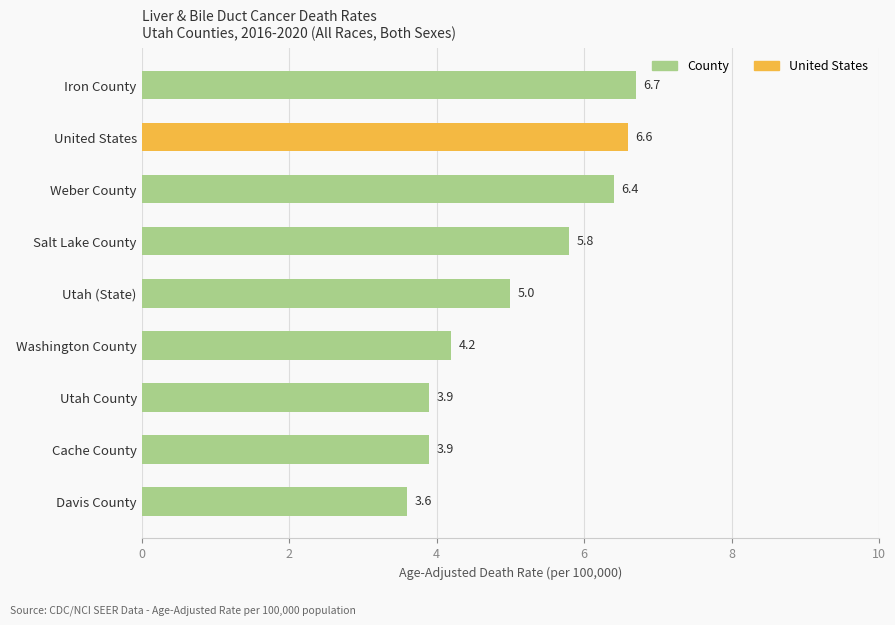

The value at Davis County is 5.6. True or false?

False